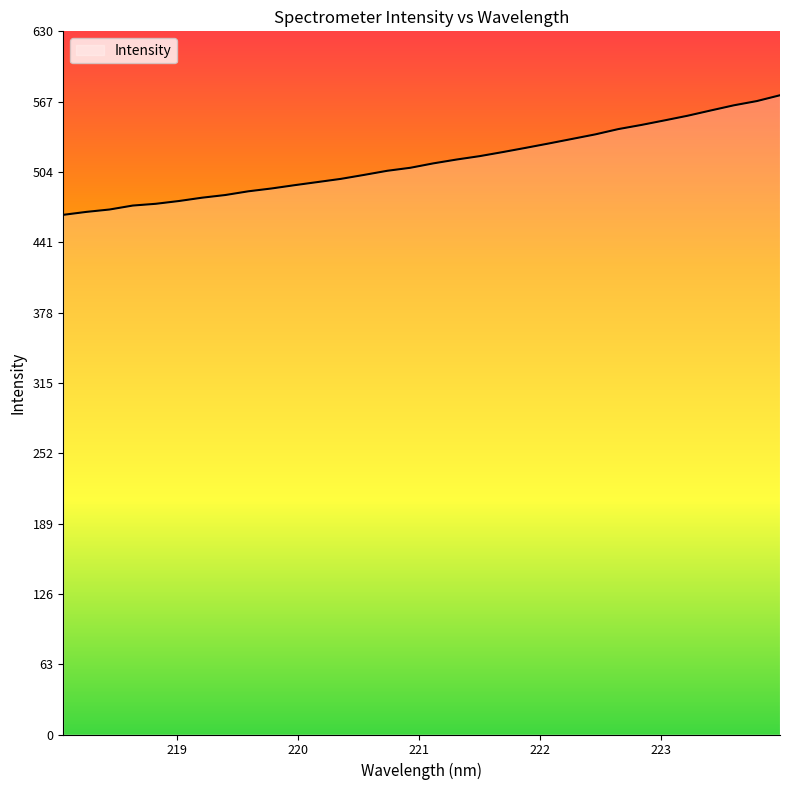

Where does the data first go above 511?

221.1174